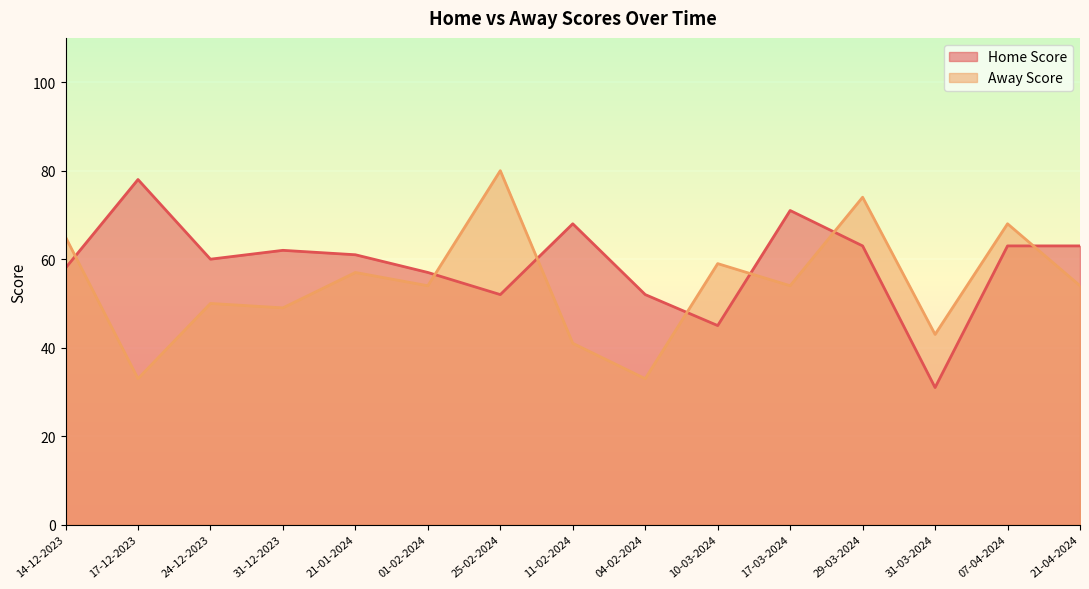

What is the value of the Away Score point at the 10th from the left?

59